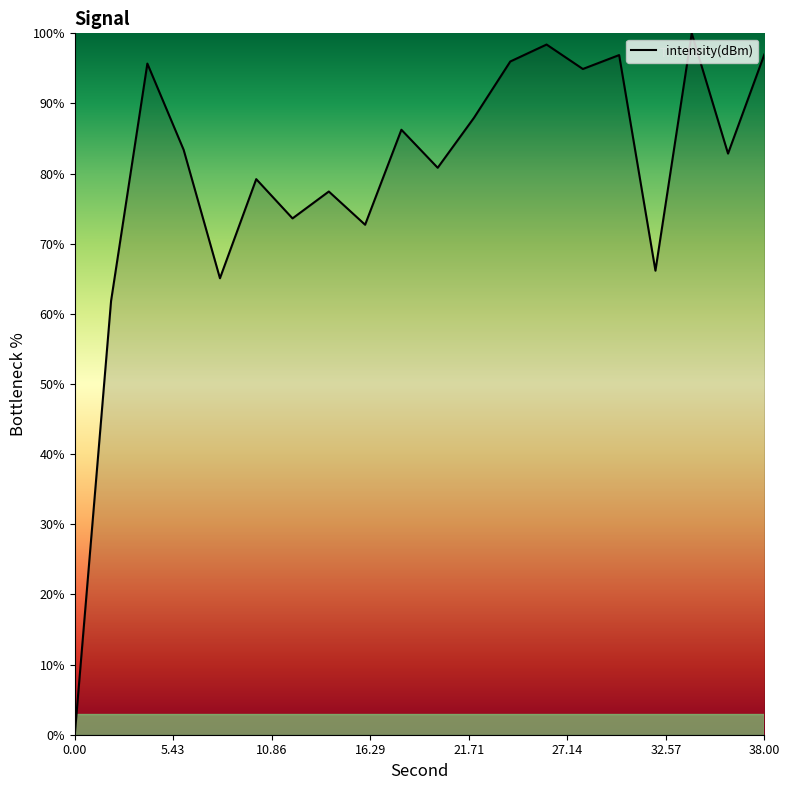

What is the maximum value shown in the chart?

100.0